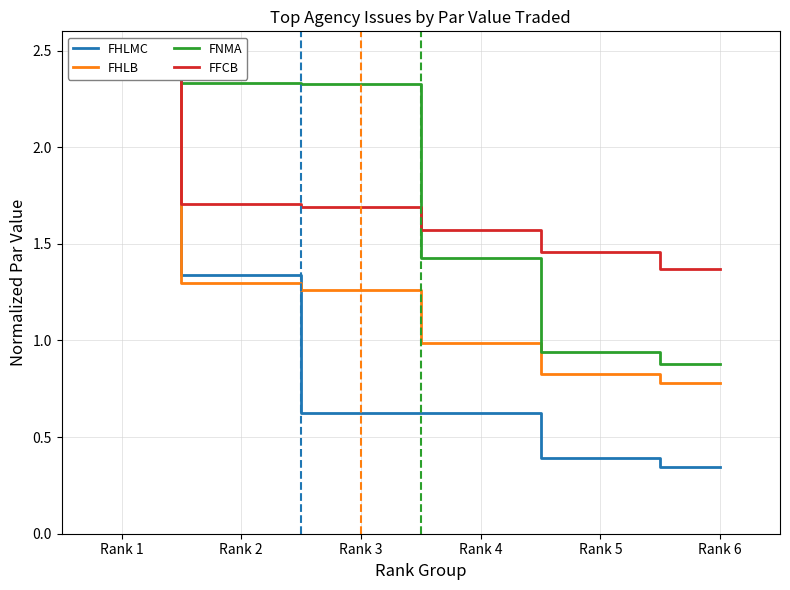

True or false: FHLMC has a value of 1.4 at Rank 1.

False